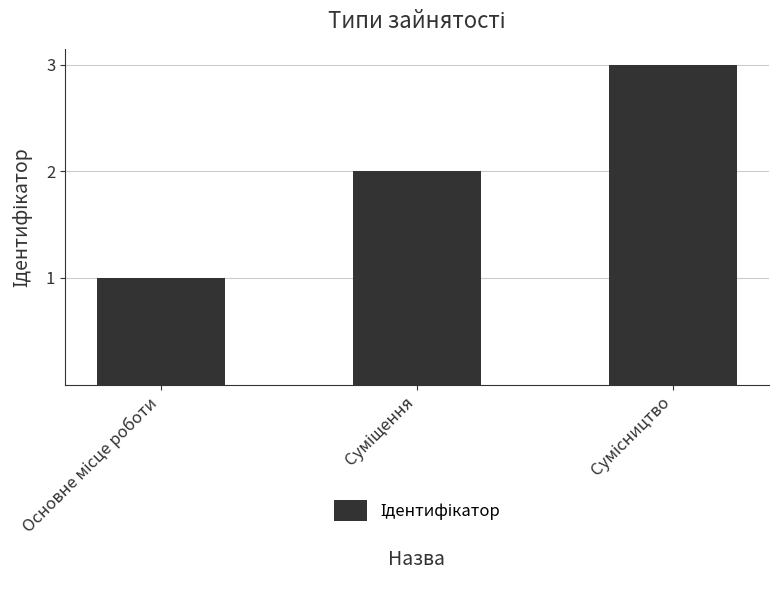

Are the bars grouped side by side (vs. stacked)?

No